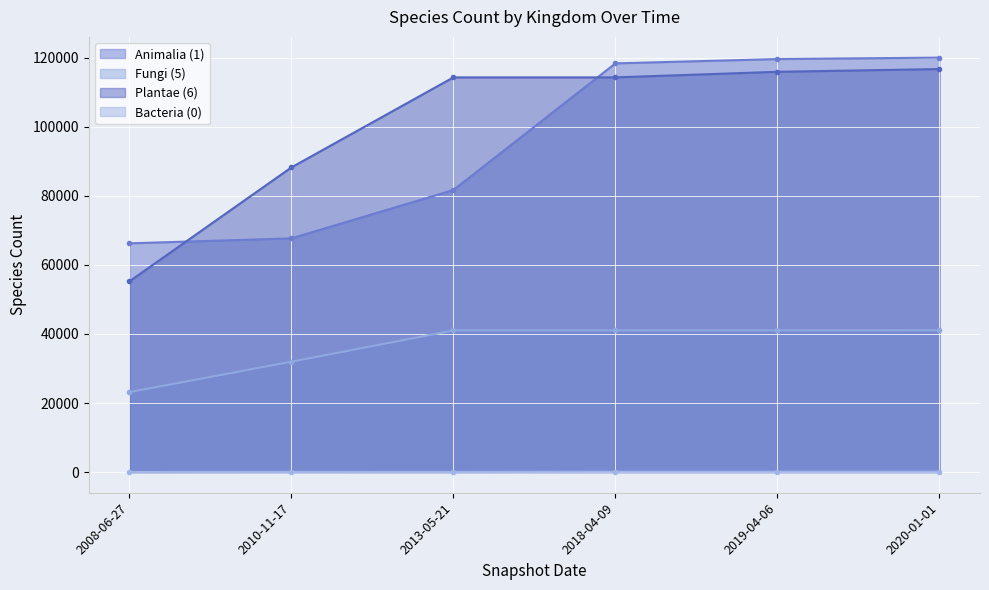

What is the greatest value displayed?

120089